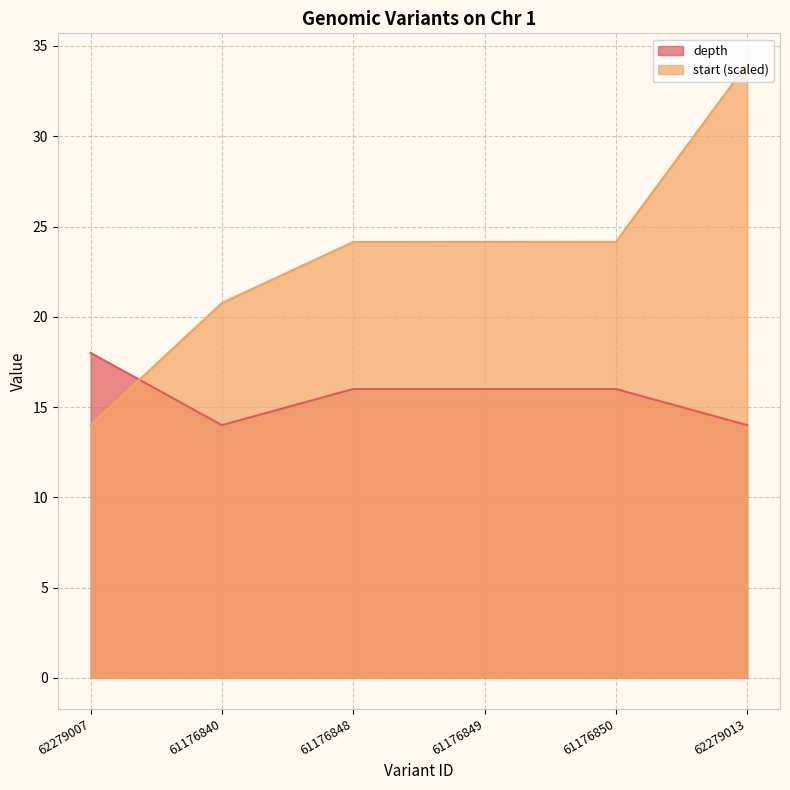

Count the number of categories in the chart.

6